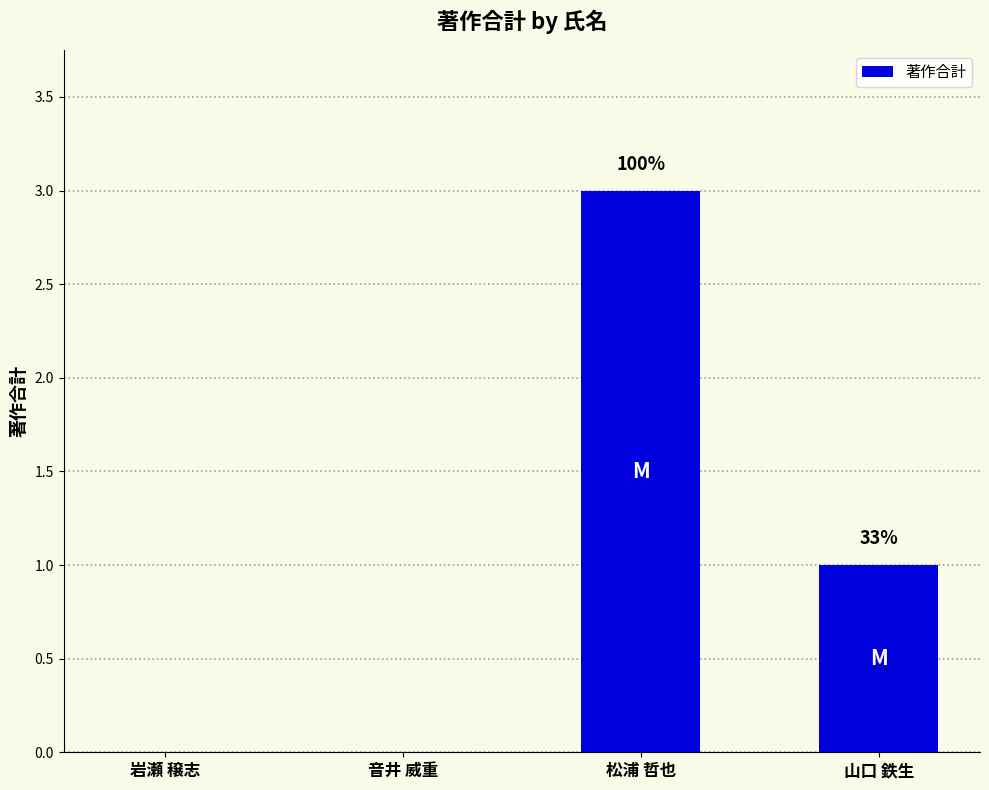

Between 音井 威重 and 岩瀬 穣志, which is larger?

音井 威重